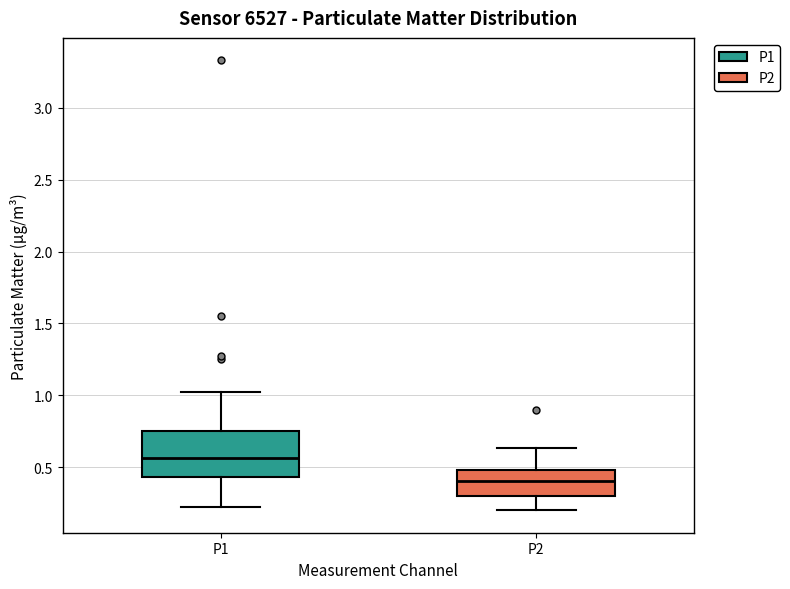

Where does the lower whisker of the box for P1 end on the y-axis? The values are not printed on the chart, so give them approximately, as read against the axis.

0.20